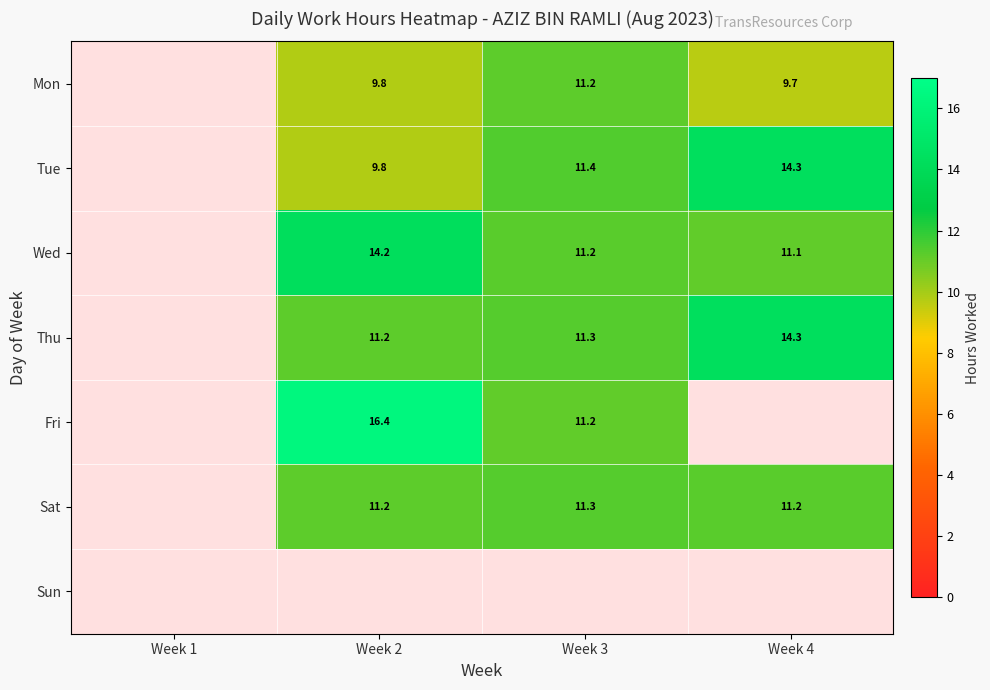

What is the sum of the Wed values at Week 4 and Week 3?

22.3